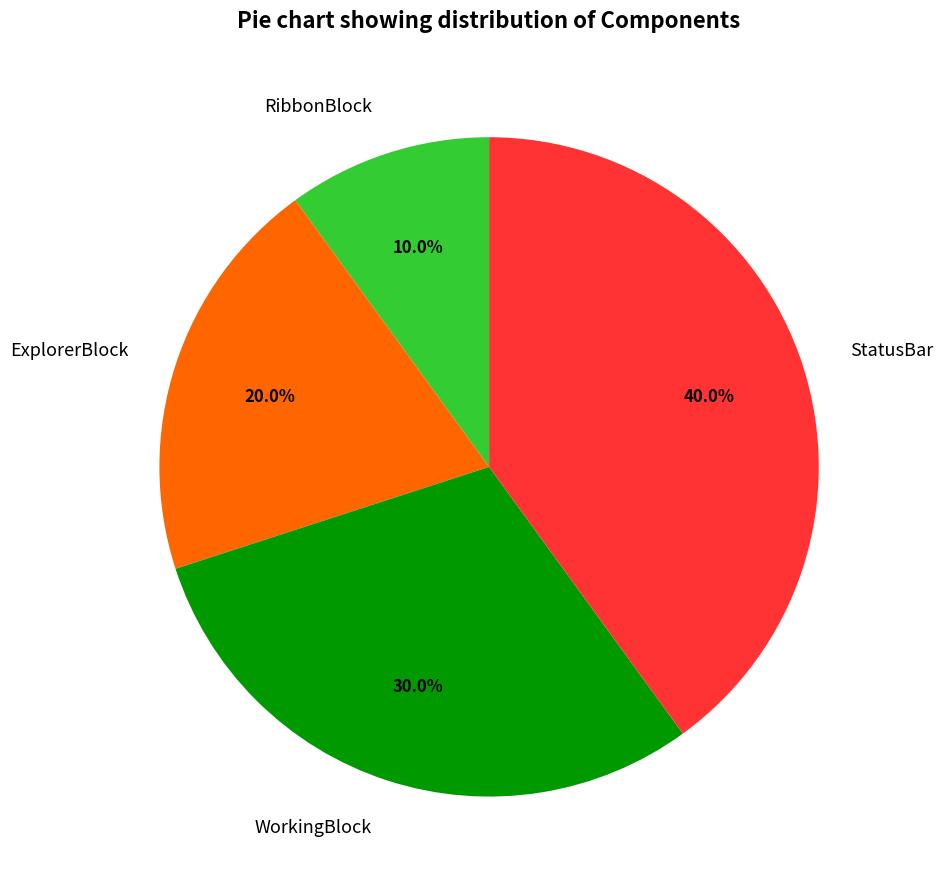

Between WorkingBlock and RibbonBlock, which is larger?

WorkingBlock